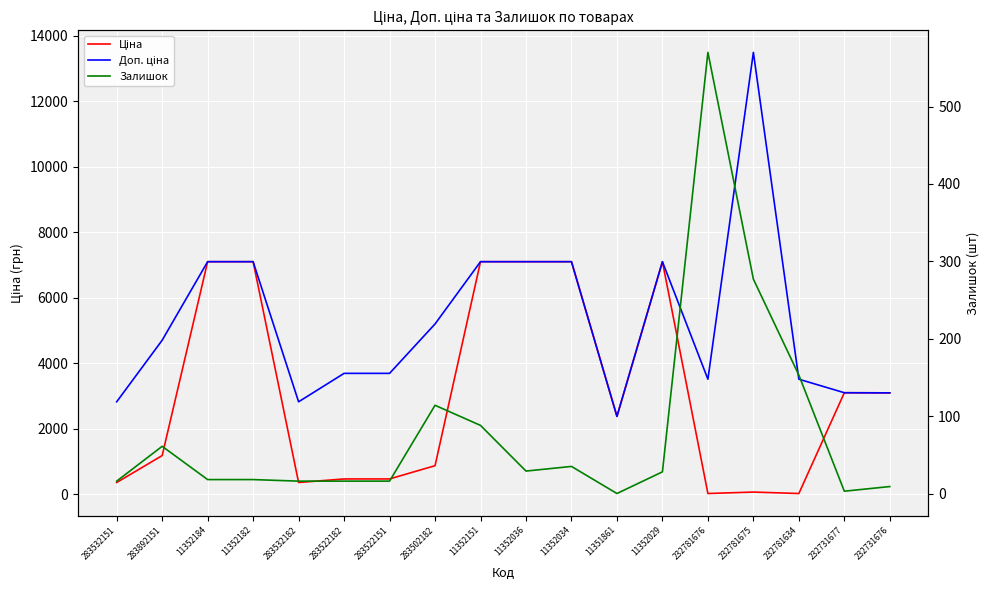

Rank the series by their average value, from highest to lowest.

Доп. ціна, Ціна, Залишок